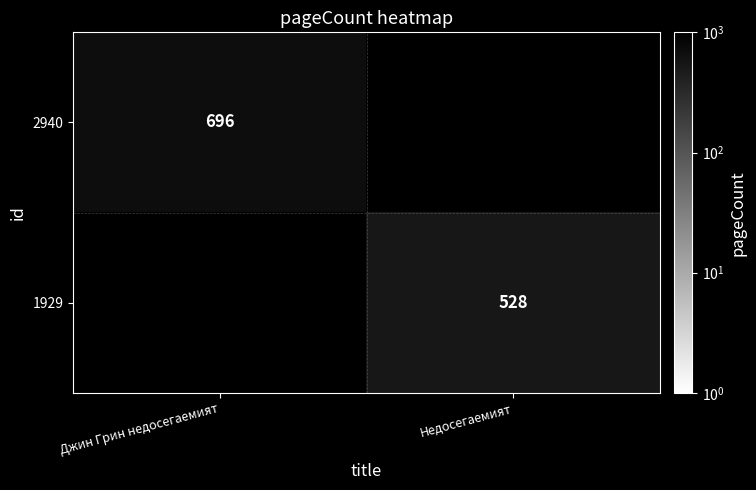

Is it true that 2940 equals 696 at Джин Грин недосегаемият?

True